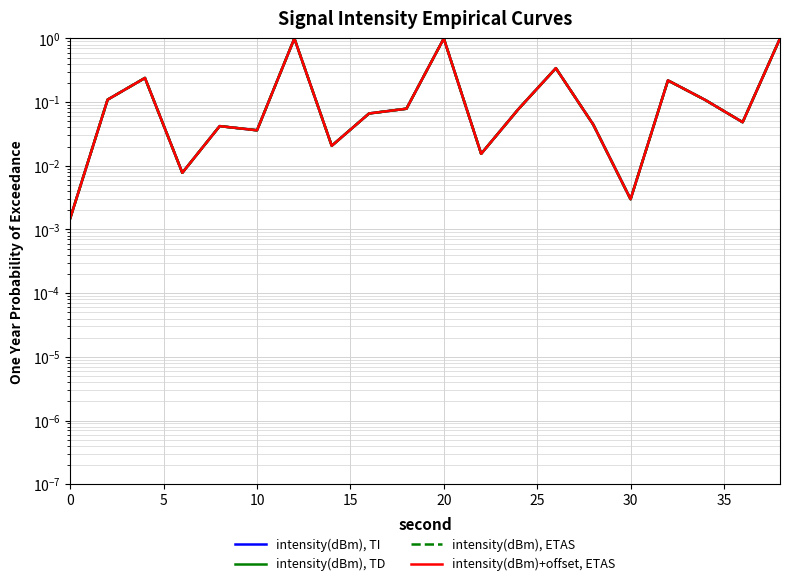

Is the value of intensity(dBm), TD at 20 greater than the value of intensity(dBm), TI at 15?

Yes